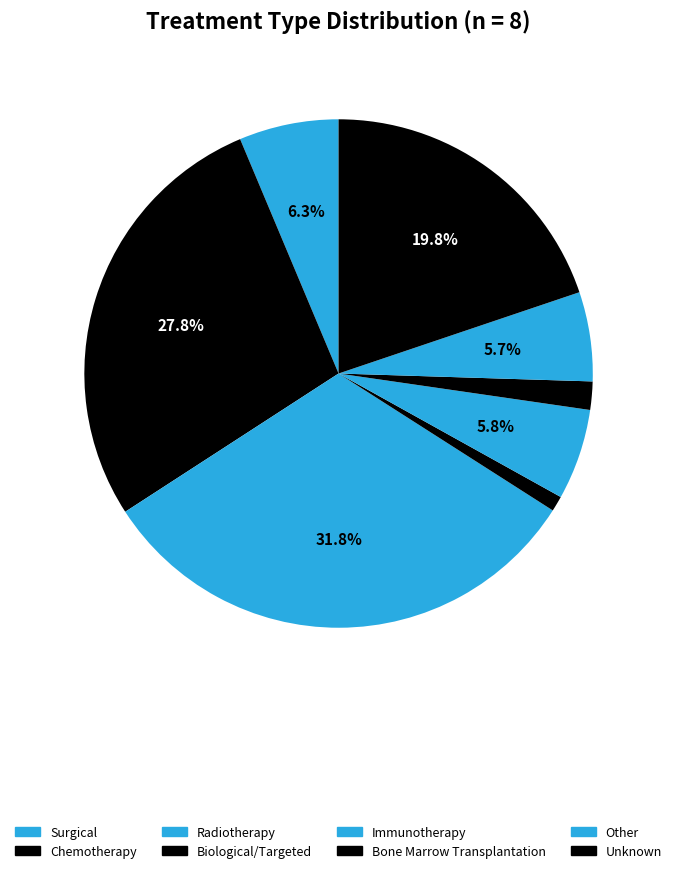

Which has a higher value, Surgical or Other?

Surgical